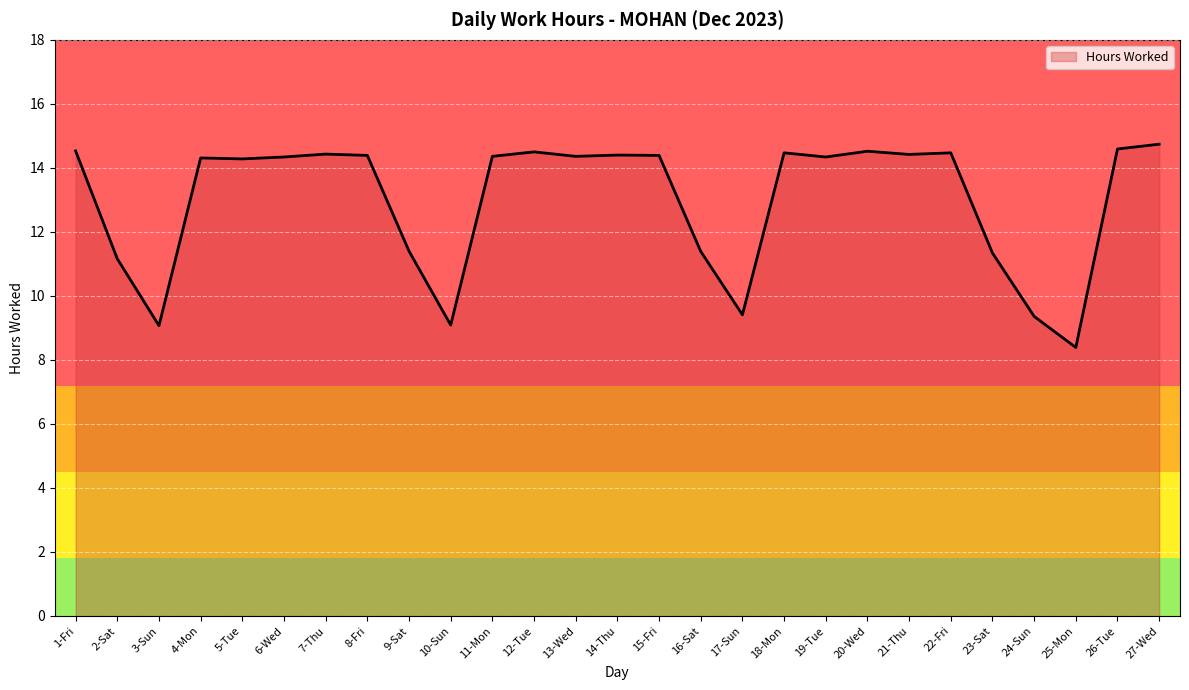

What is the greatest value displayed?

14.7